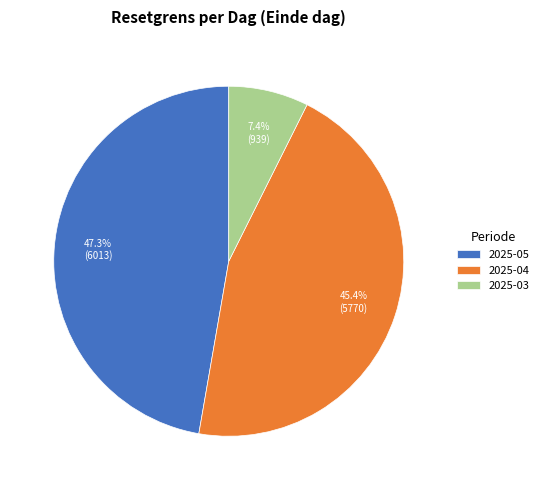

Do 2025-03 and 2025-04 together represent more than half of the pie?

Yes